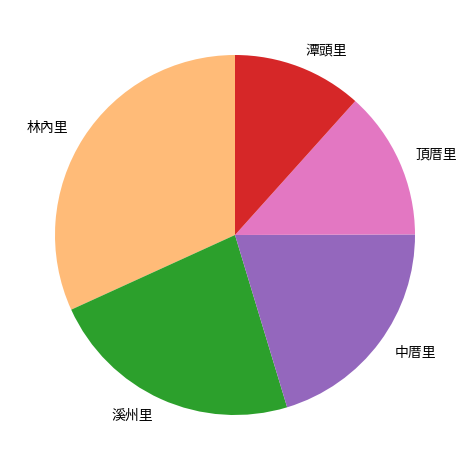

Is there any slice that represents more than half of the pie?

No